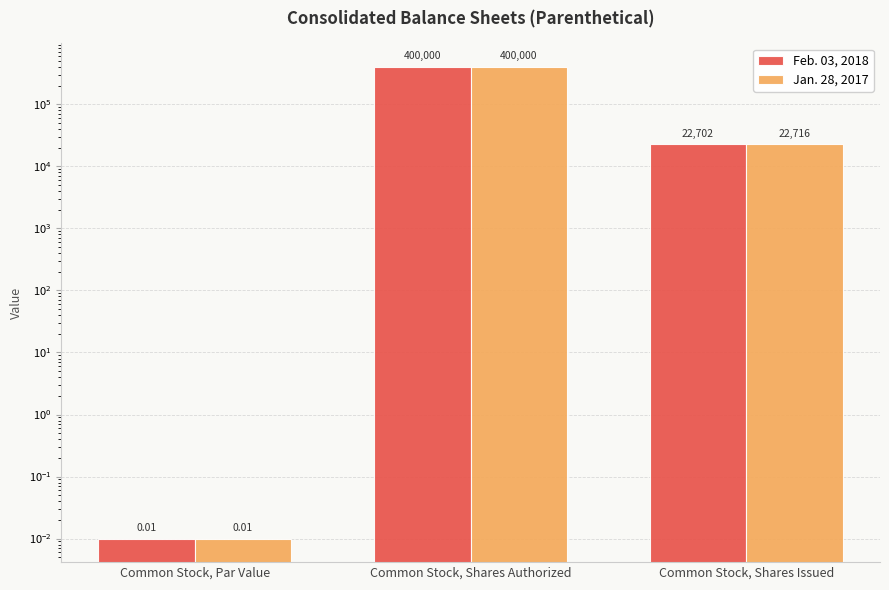

Which series has the largest total across all categories?

Jan. 28, 2017